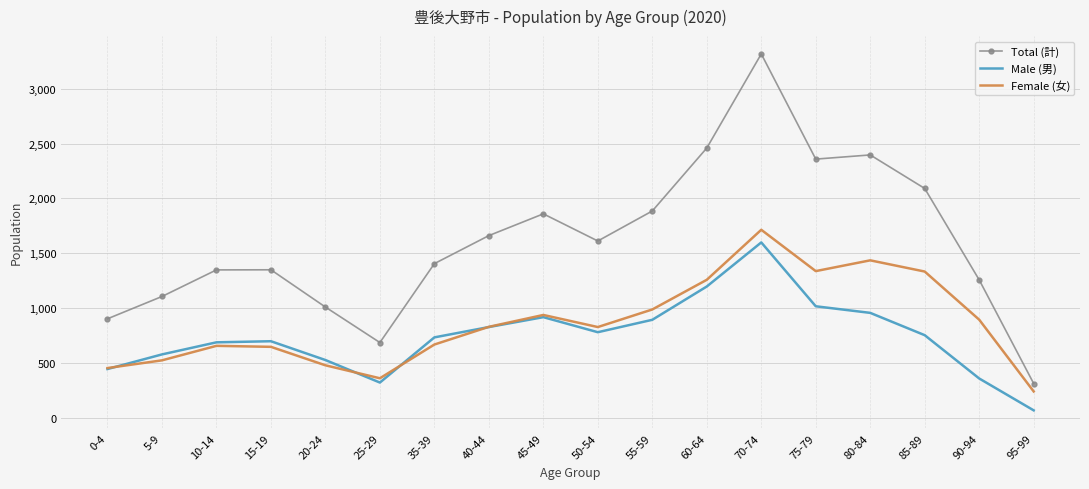

What is the difference between the Female (女) values at 60-64 and 80-84?

177